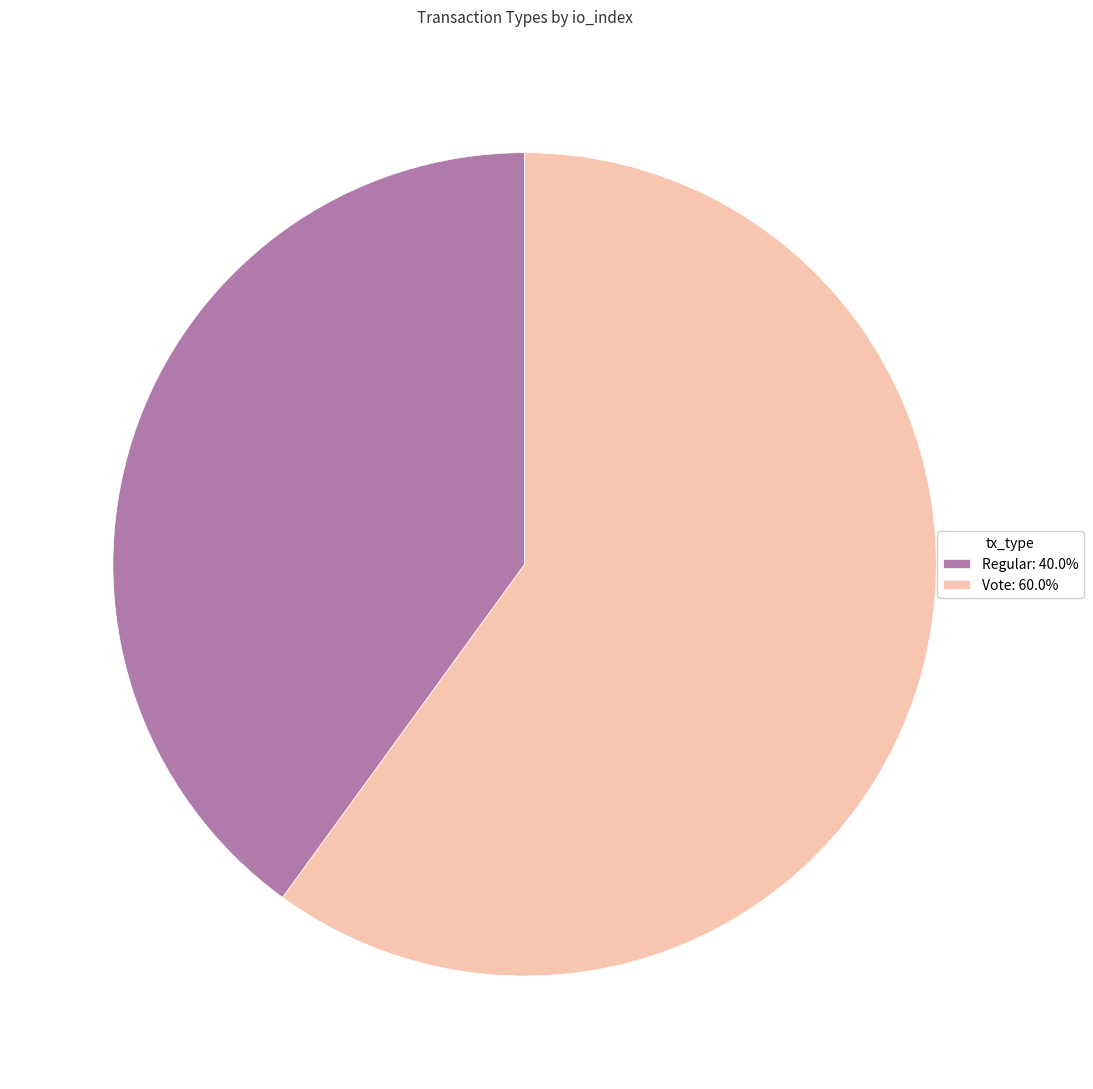

Do Regular: 40.0% and Vote: 60.0% together represent more than half of the pie?

Yes